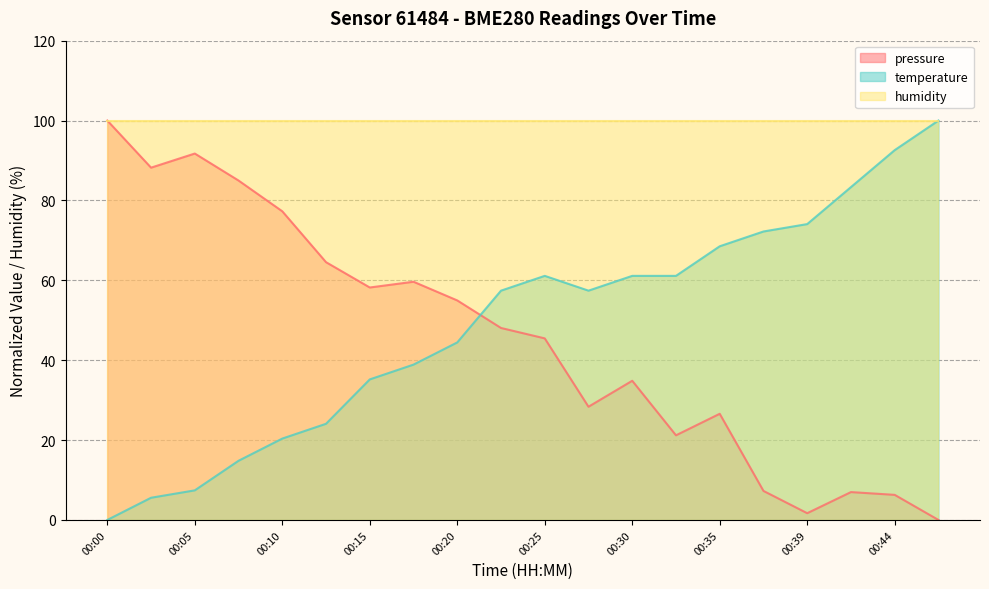

Which category has the lowest value in the temperature series?

00:00